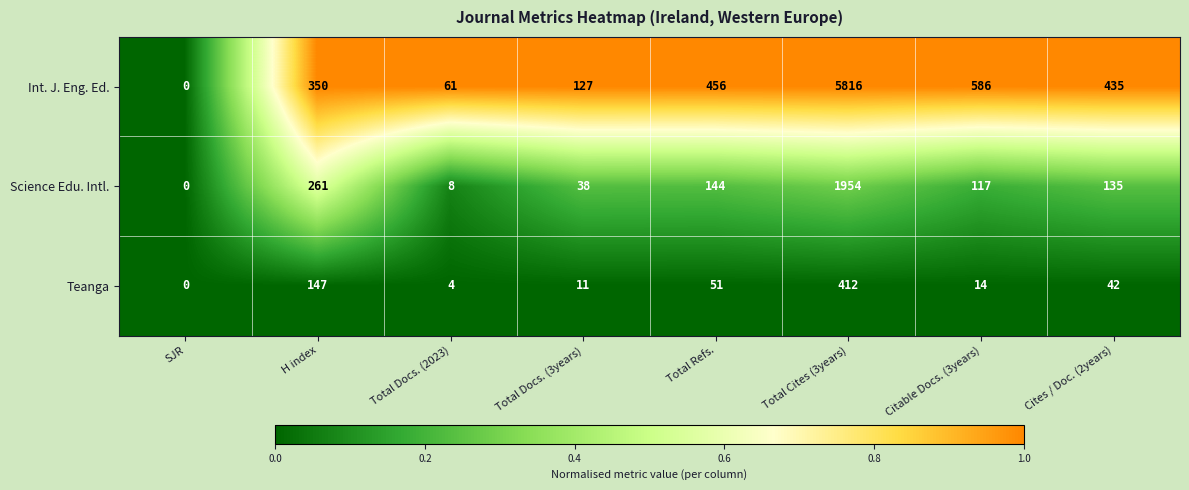

Which label corresponds to the smallest value in the chart?

SJR